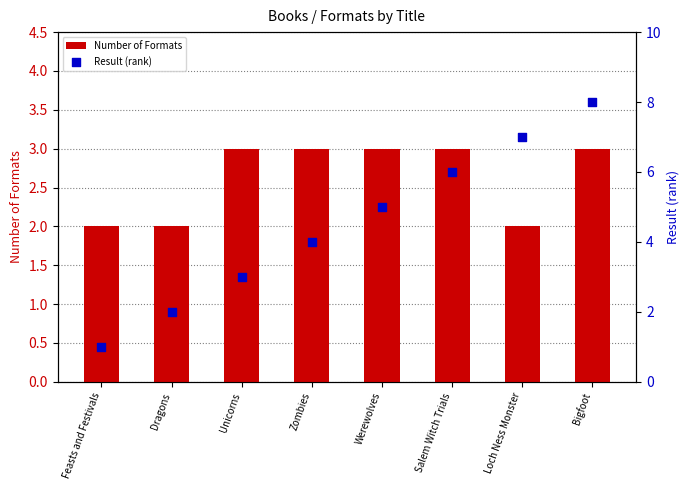

What is the total value across all series at Salem Witch Trials?

9